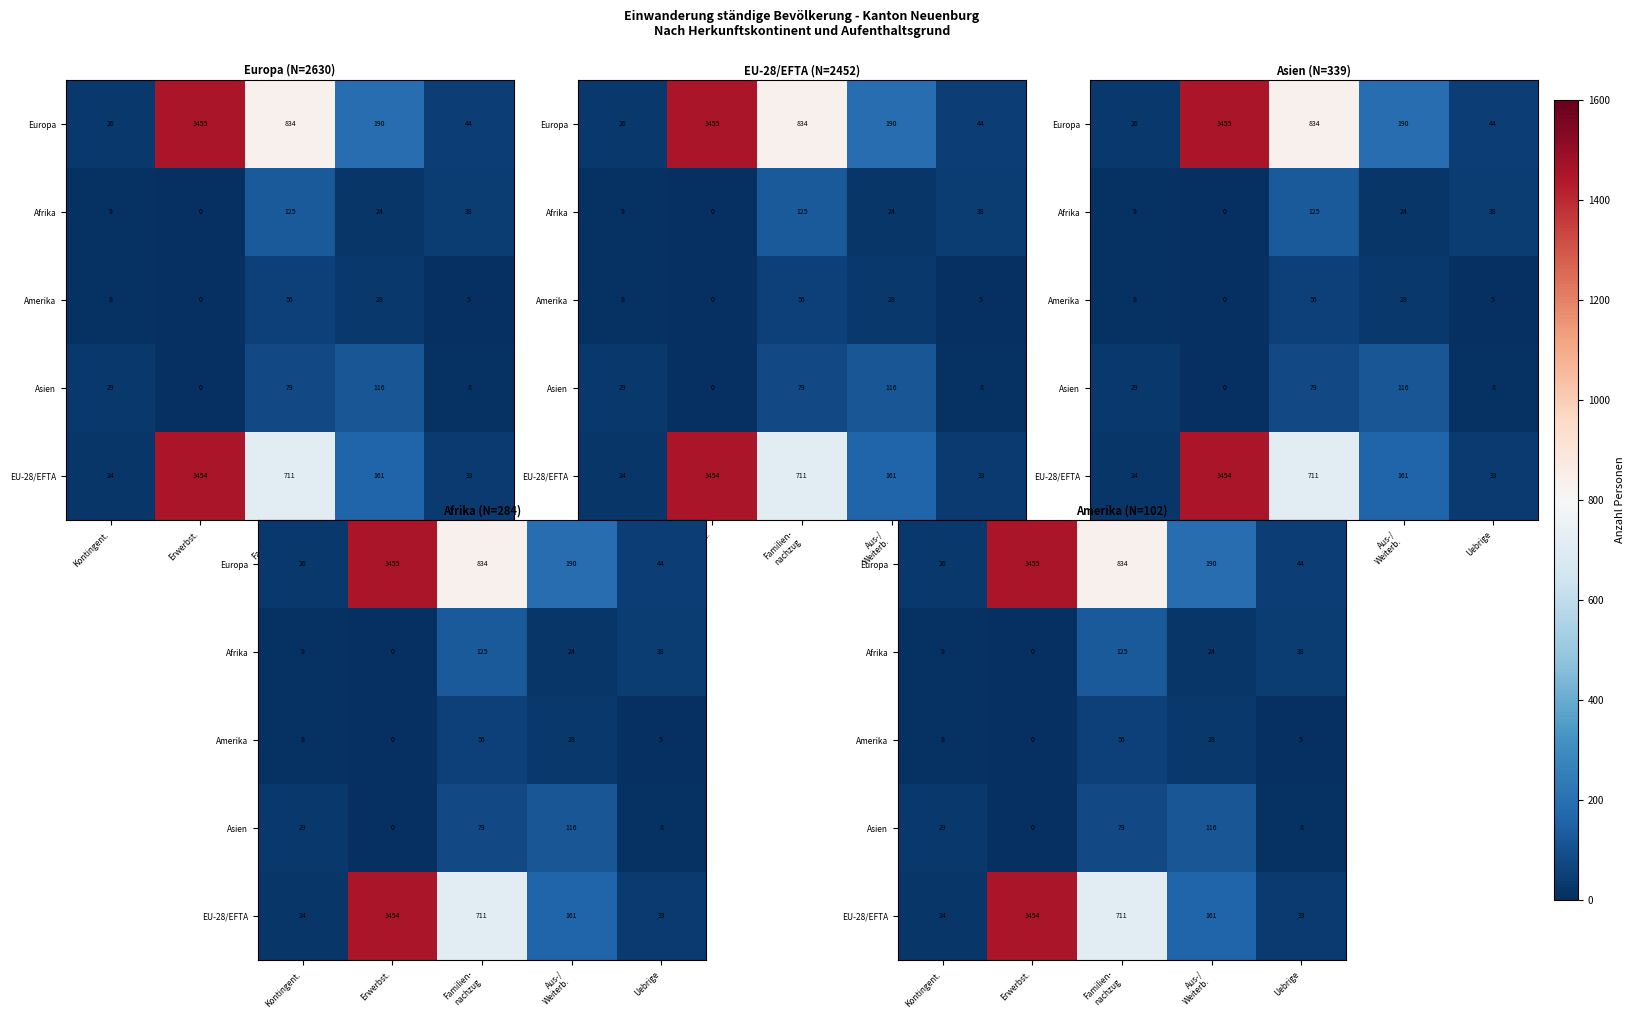

What is the sum of the Europa values at Kontingent. and Familien- nachzug?

860